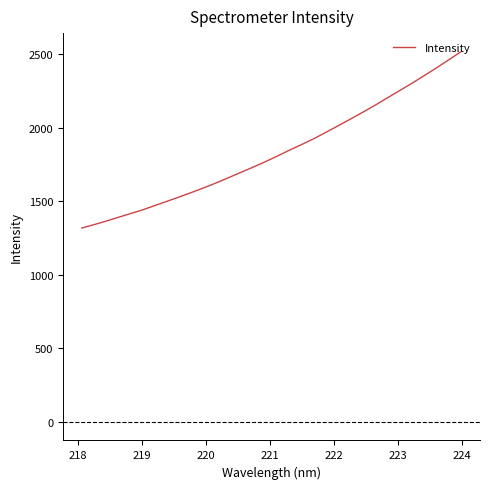

What is the smallest value displayed?

1318.4